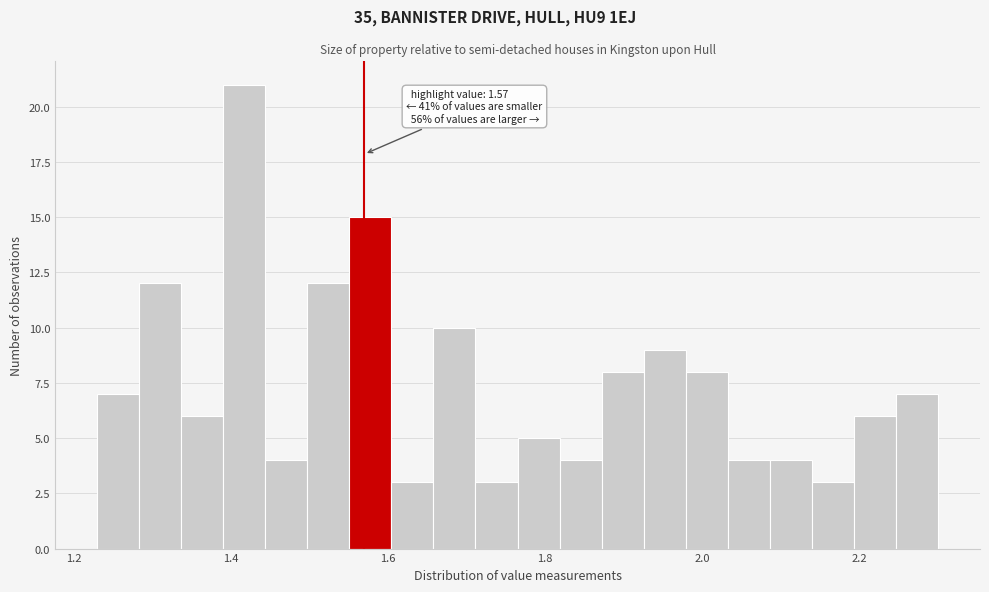

Around what value on the x-axis is the tallest bar? Give the approximate position of its centre, as read against the axis.

1.42